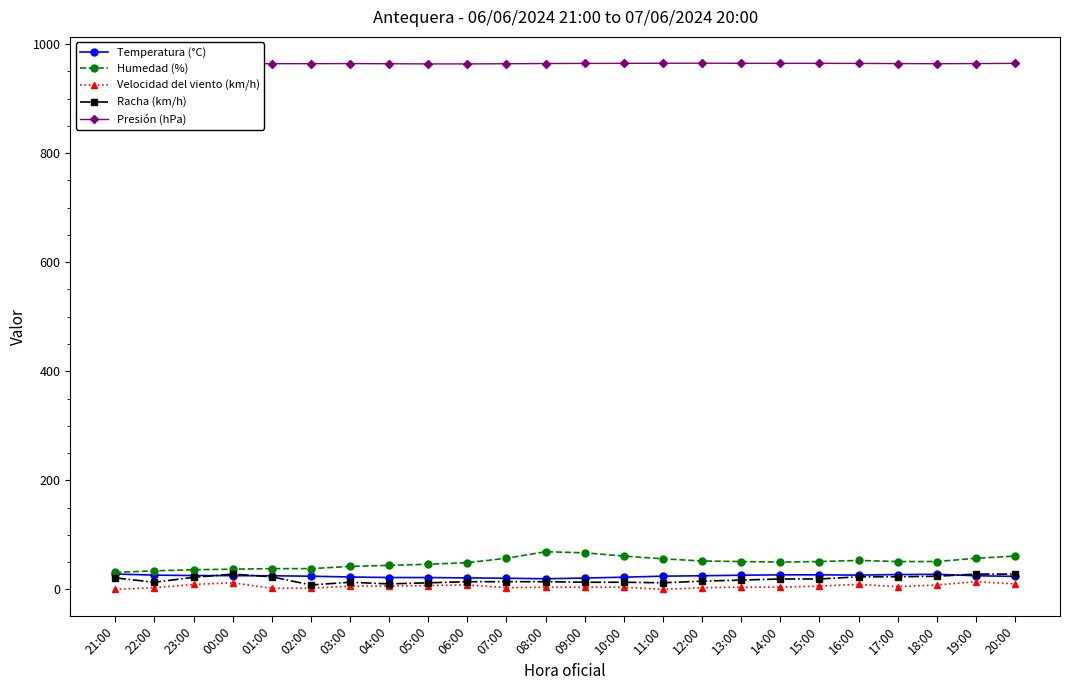

What is the sum of the Humedad (%) values at 11:00 and 23:00?

92.0